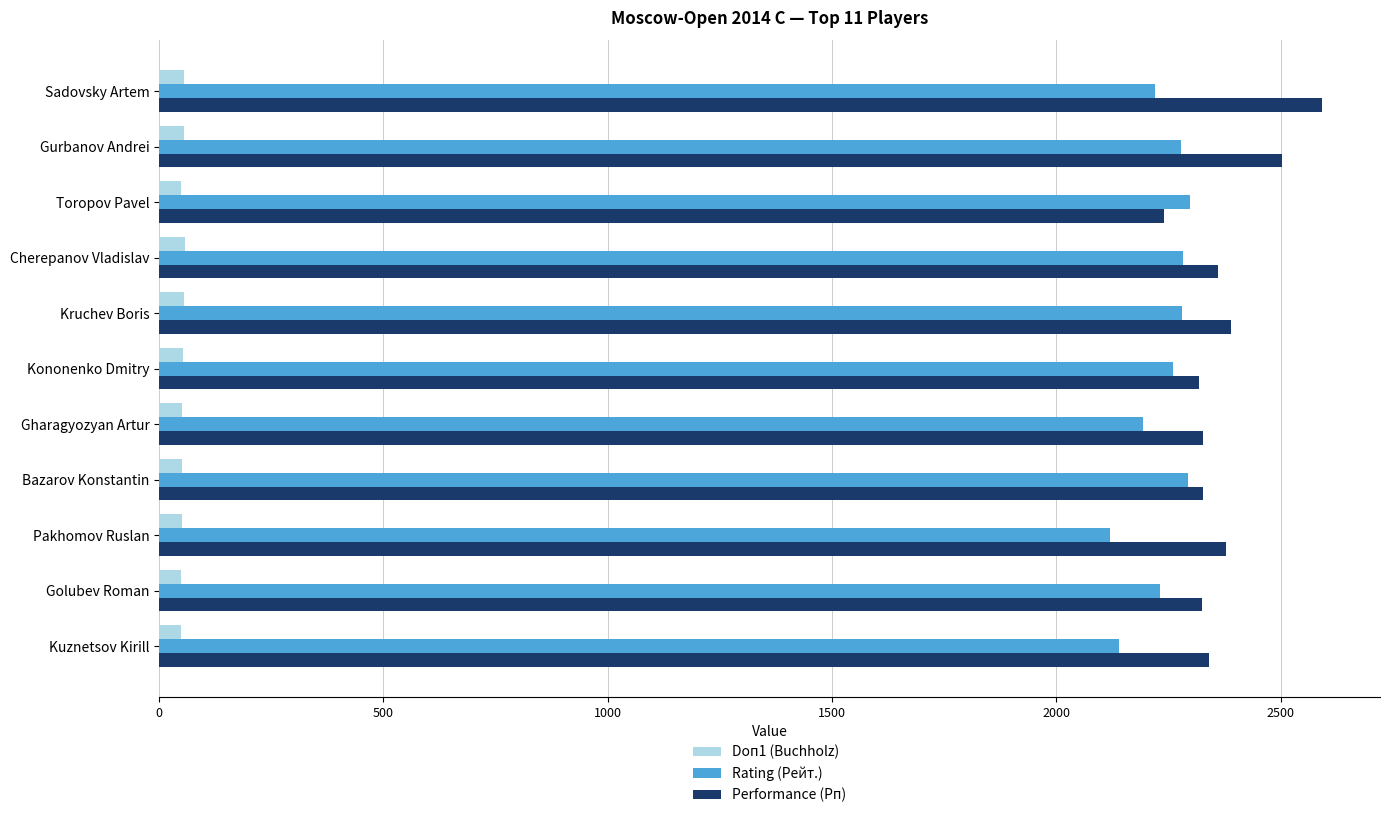

What is the sum of all Doп1 (Buchholz) values?

575.0